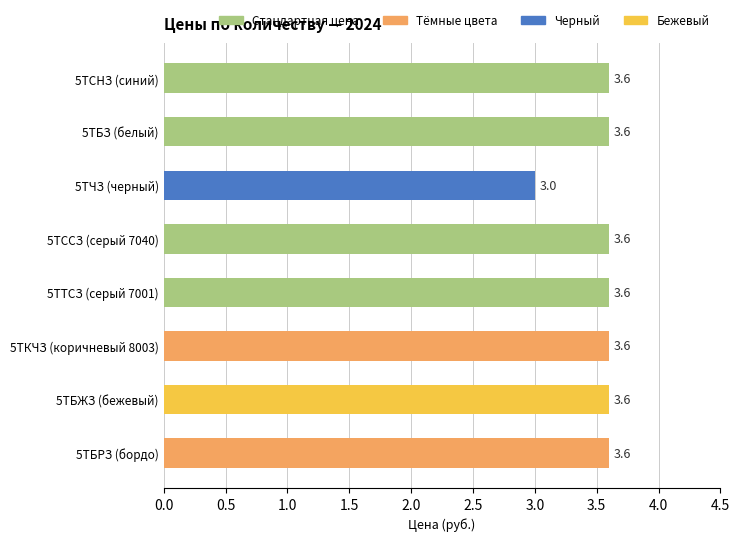

True or false: the data shows 3.0 at 5ТЧЗ (черный).

True